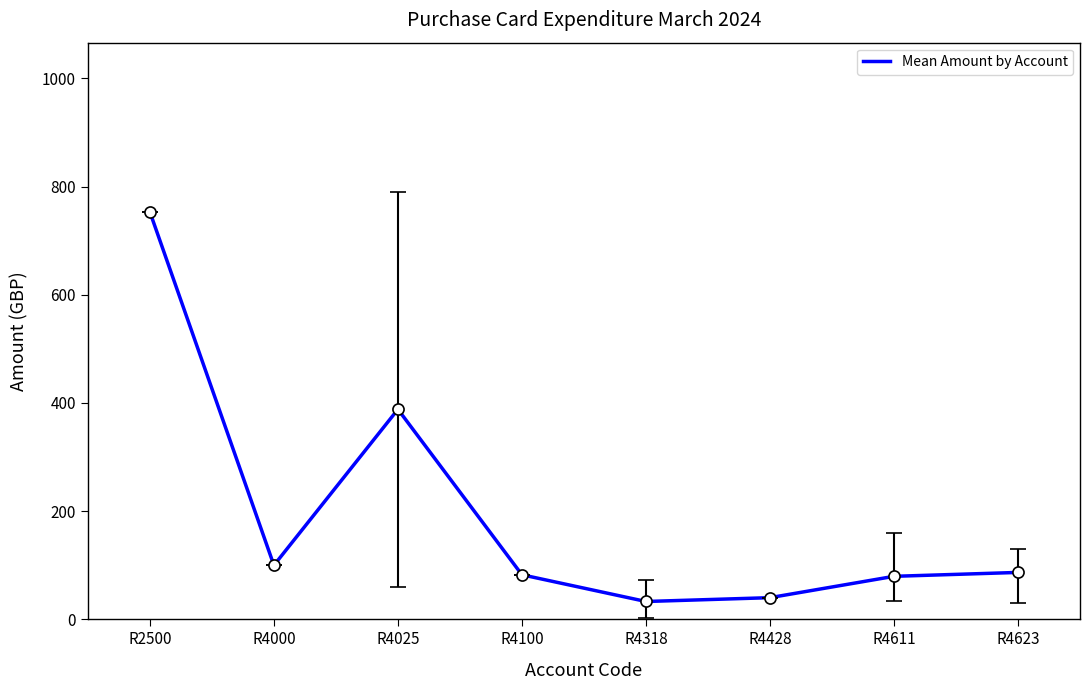

Where is the first local maximum?

R4025